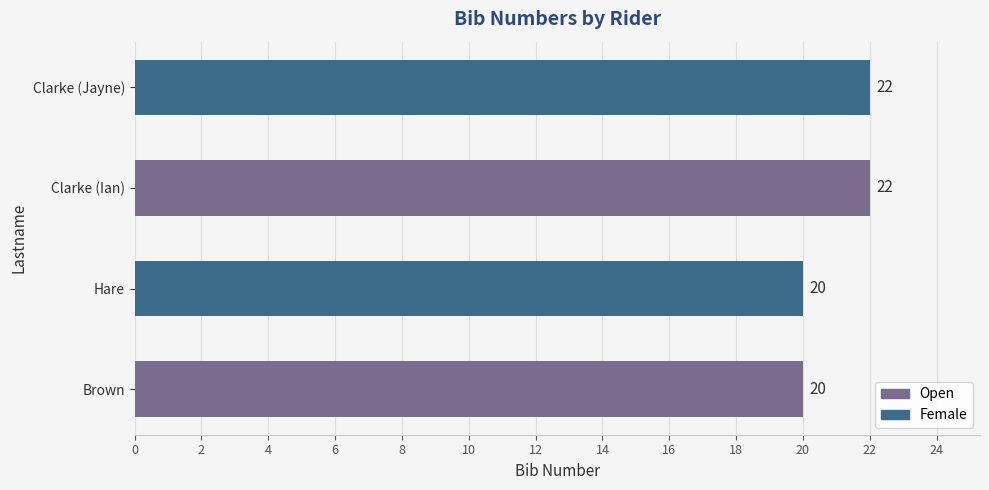

What is the approximate value at Clarke (Jayne)?

22